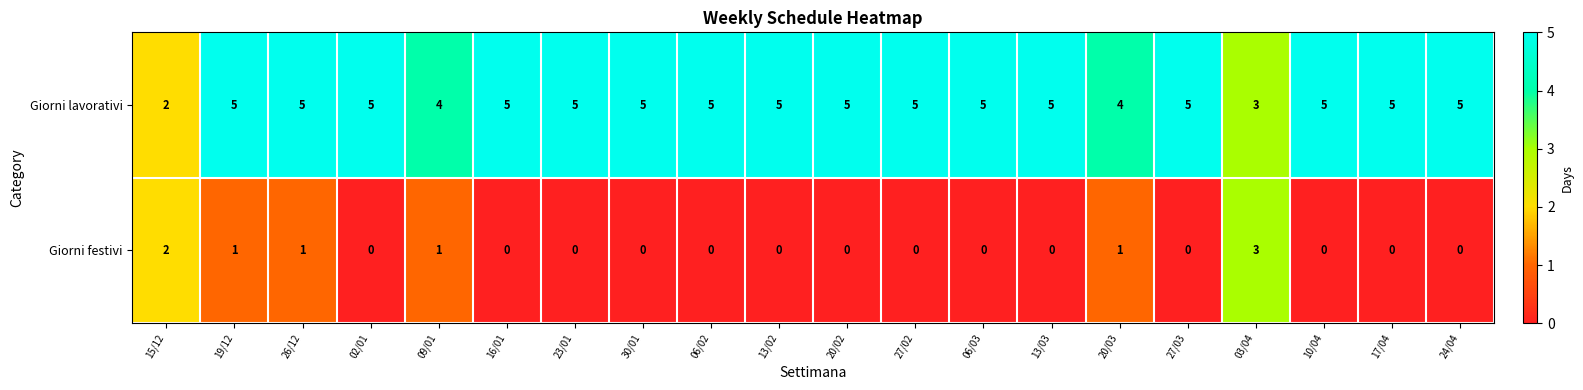

What is the sum of all Giorni festivi values?

9